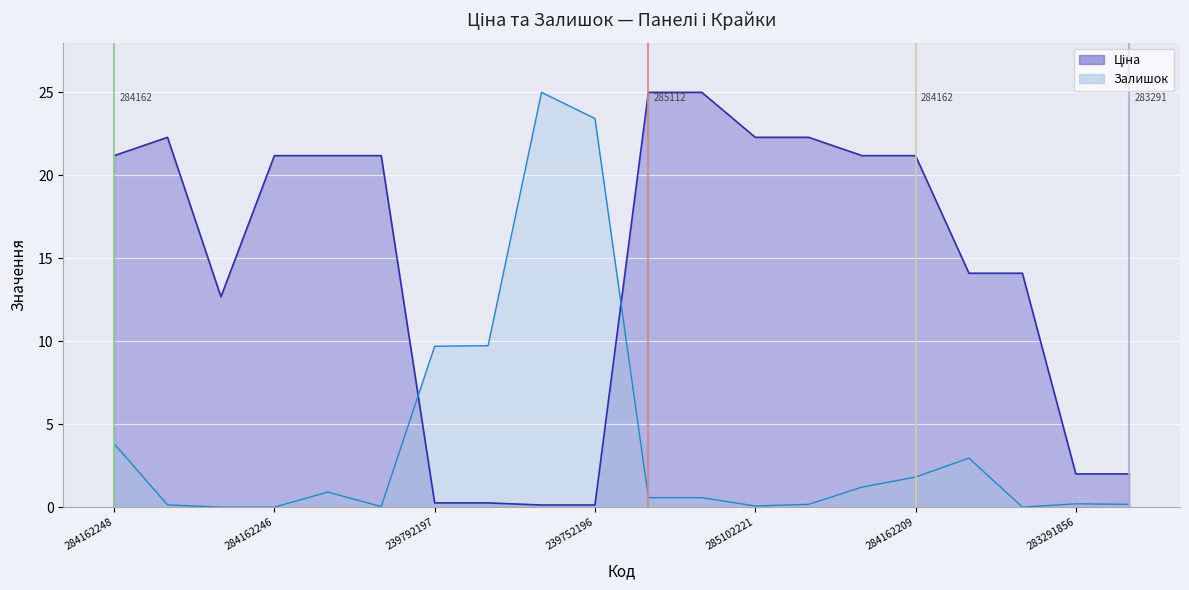

Rank the categories by Залишок value from lowest to highest.

10832185, 284162246, 11352182, 284162244, 285102221, 285101569, 285102219, 283291651, 283291856, 285112220, 285112217, 284162245, 284162210, 284162209, 11352184, 284162248, 239792197, 239792196, 239752196, 239752197